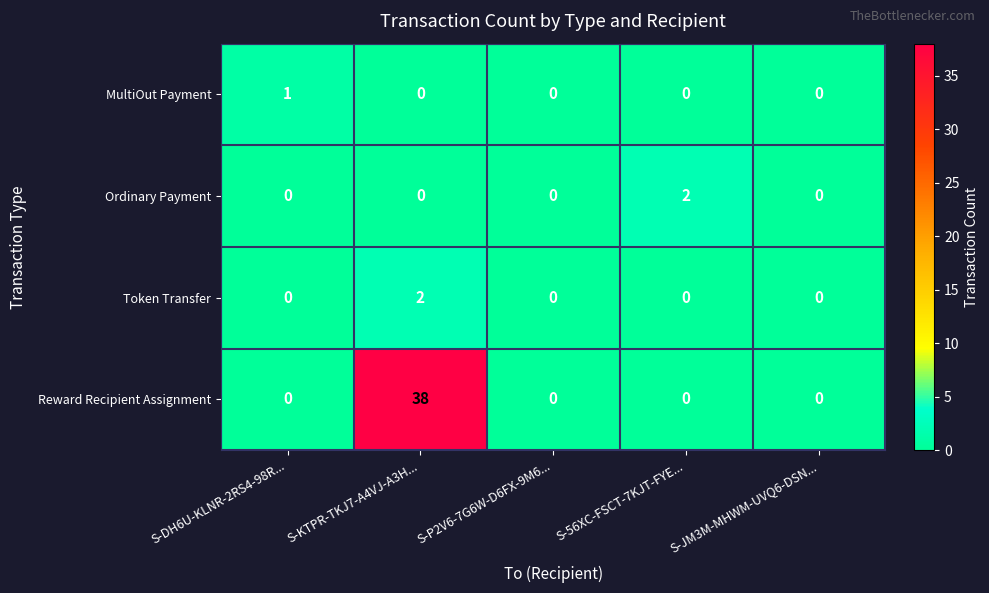

How many data points does each series have?

5